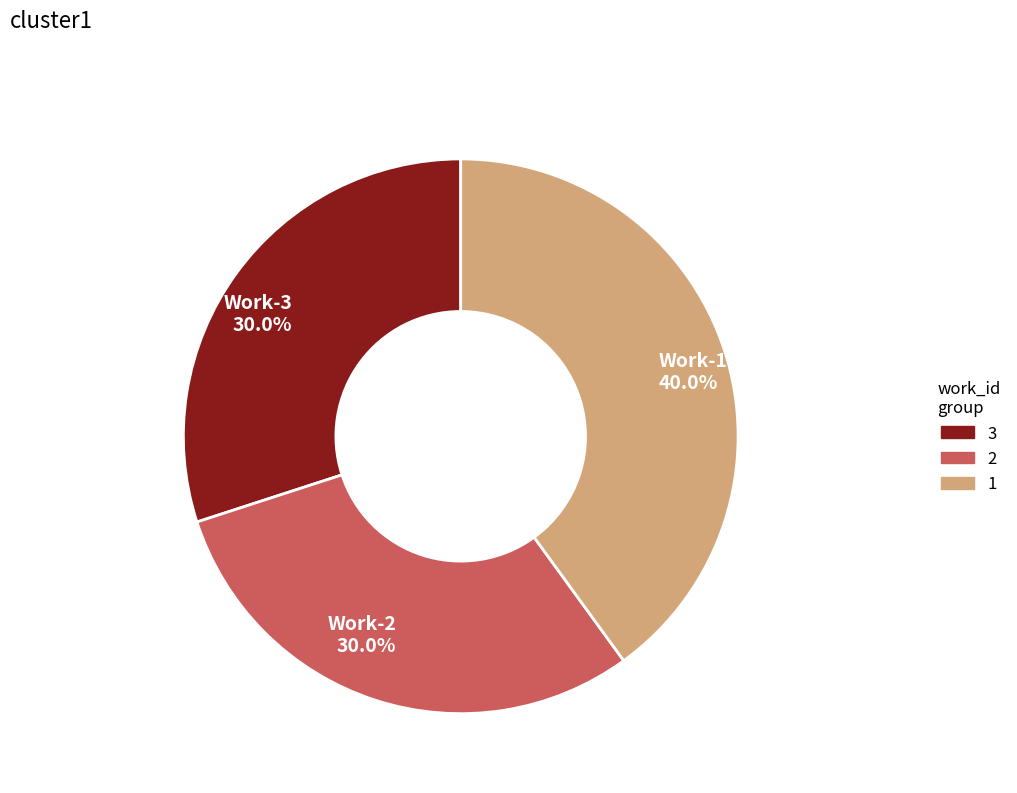

Which category has the biggest portion of the pie?

Work-1